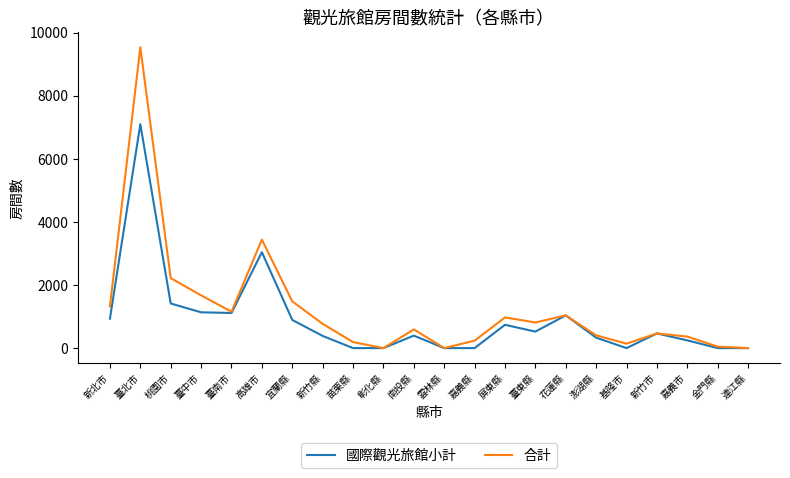

What is the greatest value displayed?

9540